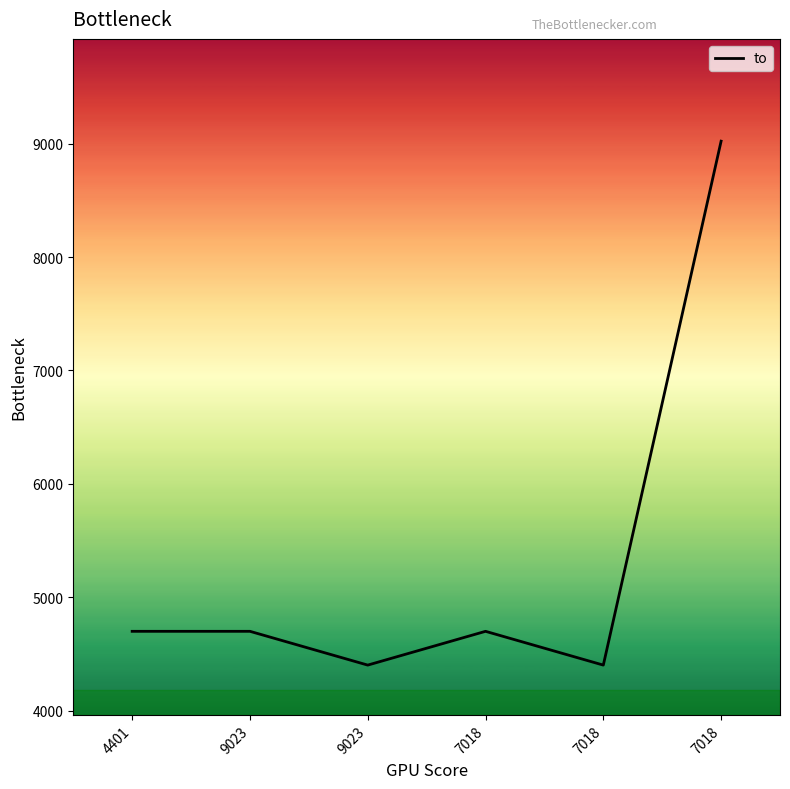

List the labels in order of value, largest first.

7018, 4401, 9023, 7018, 9023, 7018